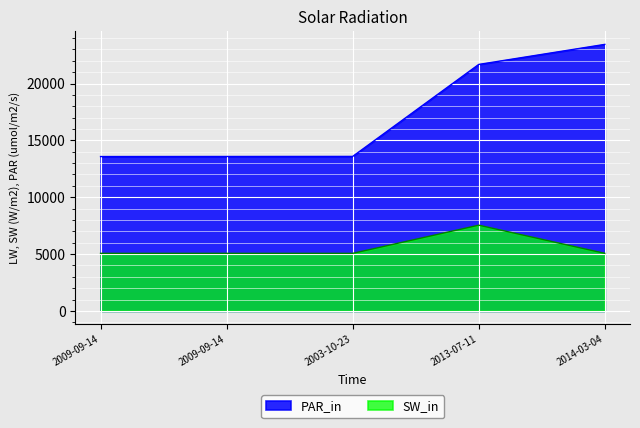

Reading right to left, transcribe all the data shown in this chart.

PAR_in: 23441	21678	13589	13583	13577
SW_in: 5063	7541	5063	5063	5063